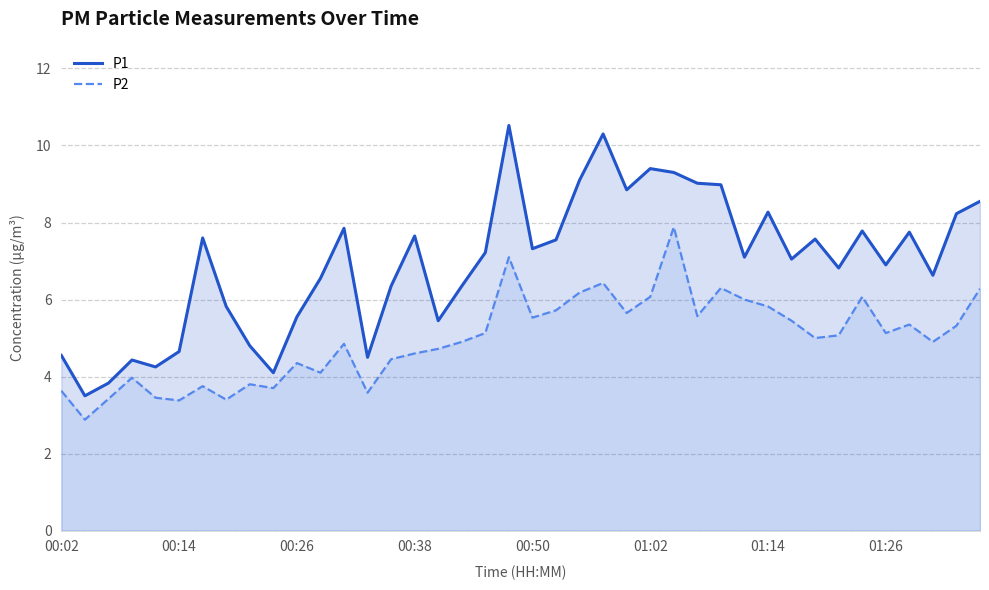

Reading right to left, extract all data points from this chart.

P1: 8.6	8.2	6.6	7.8	6.9	7.8	6.8	7.6	7.0	8.3	7.1	9.0	9.0	9.3	9.4	8.8	10.3	9.1	7.5	7.3	10.5	7.2	6.3	5.5	7.7	6.3	4.5	7.8	6.5	5.5	4.1	4.8	5.8	7.6	4.7	4.2	4.4	3.8	3.5	4.5
P2: 6.3	5.3	4.9	5.3	5.1	6.1	5.1	5.0	5.5	5.8	6.0	6.3	5.6	7.9	6.1	5.7	6.4	6.2	5.7	5.5	7.1	5.1	4.9	4.7	4.6	4.5	3.6	4.8	4.1	4.3	3.7	3.8	3.4	3.8	3.4	3.5	4.0	3.4	2.9	3.6